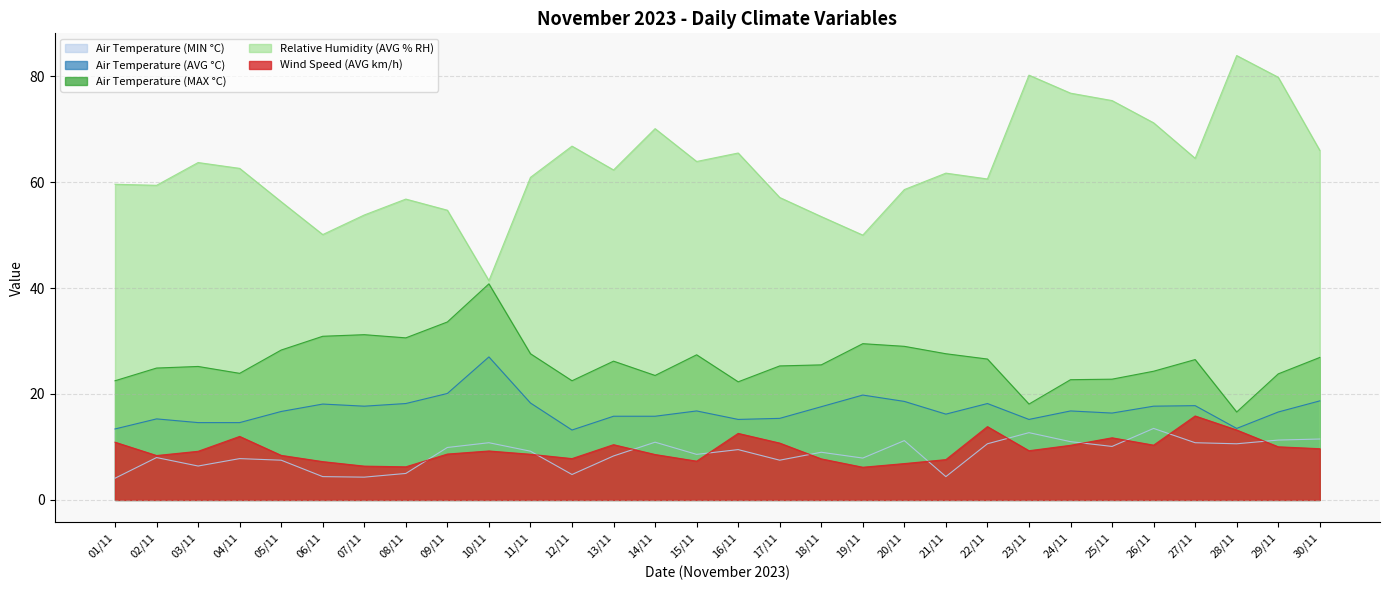

How many lines are shown in the chart?

5